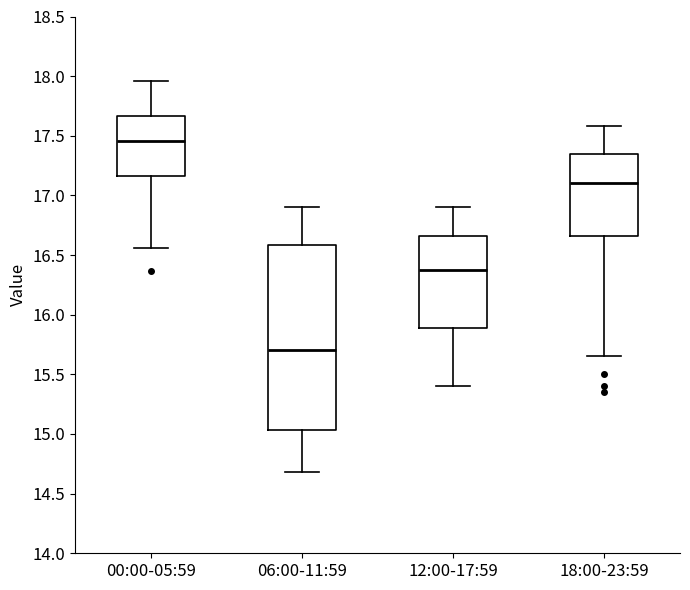

Reading left to right, transcribe this box plot: for each box, give where its median line is, the range the box spans, and where its two whiskers end, as read against the y-axis. The values are not printed on the chart, so give them approximately, as read against the axis.

00:00-05:59: median 17.45, box 17.15 to 17.65, whiskers 16.55 to 17.95
06:00-11:59: median 15.70, box 15.05 to 16.60, whiskers 14.70 to 16.90
12:00-17:59: median 16.40, box 15.90 to 16.65, whiskers 15.40 to 16.90
18:00-23:59: median 17.10, box 16.65 to 17.35, whiskers 15.65 to 17.60